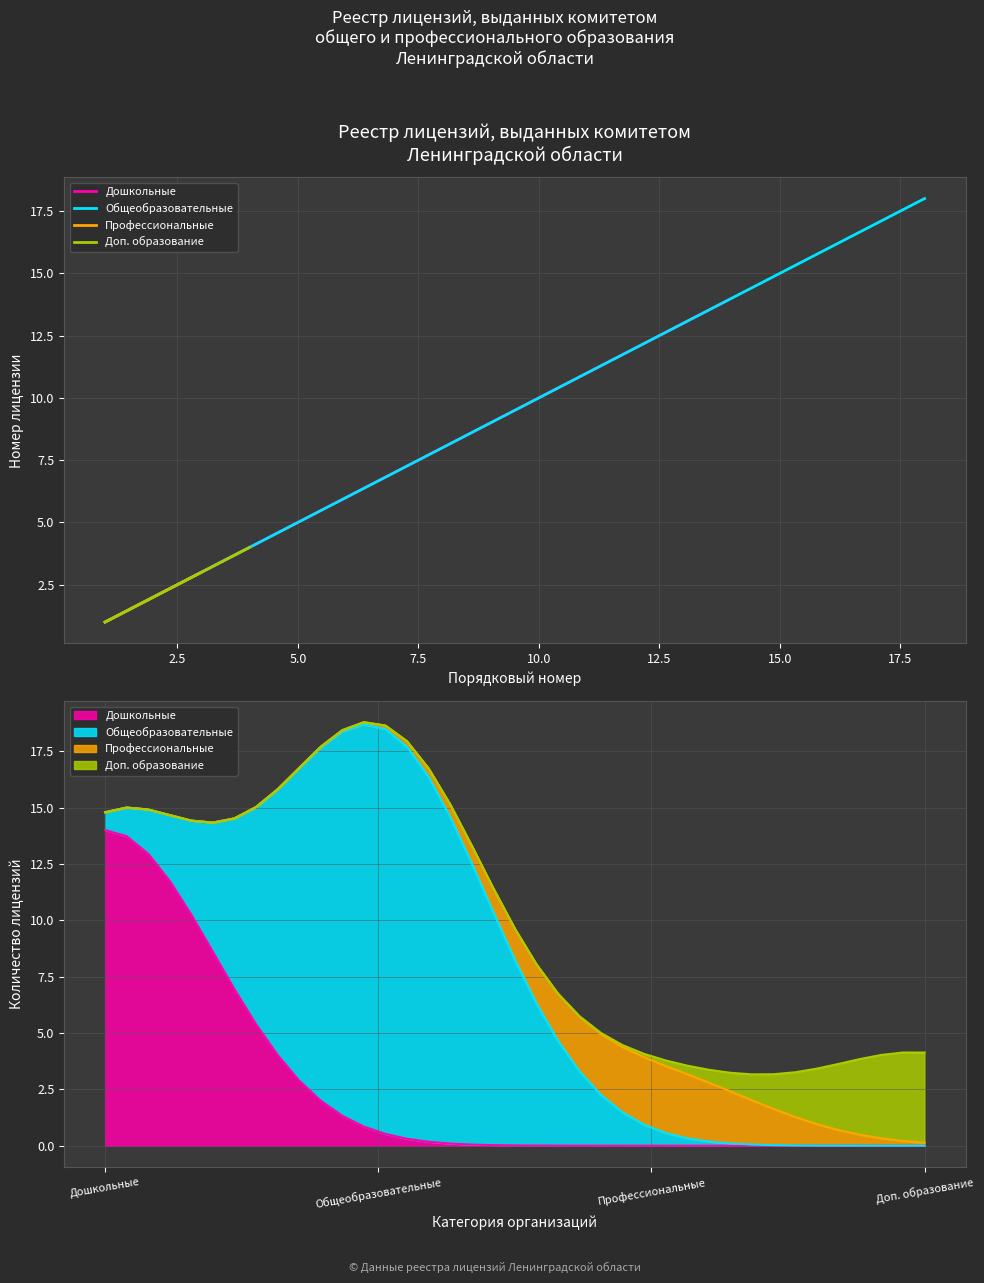

Between 4 and 6, which series saw the biggest shift?

Дошкольные образовательные организации